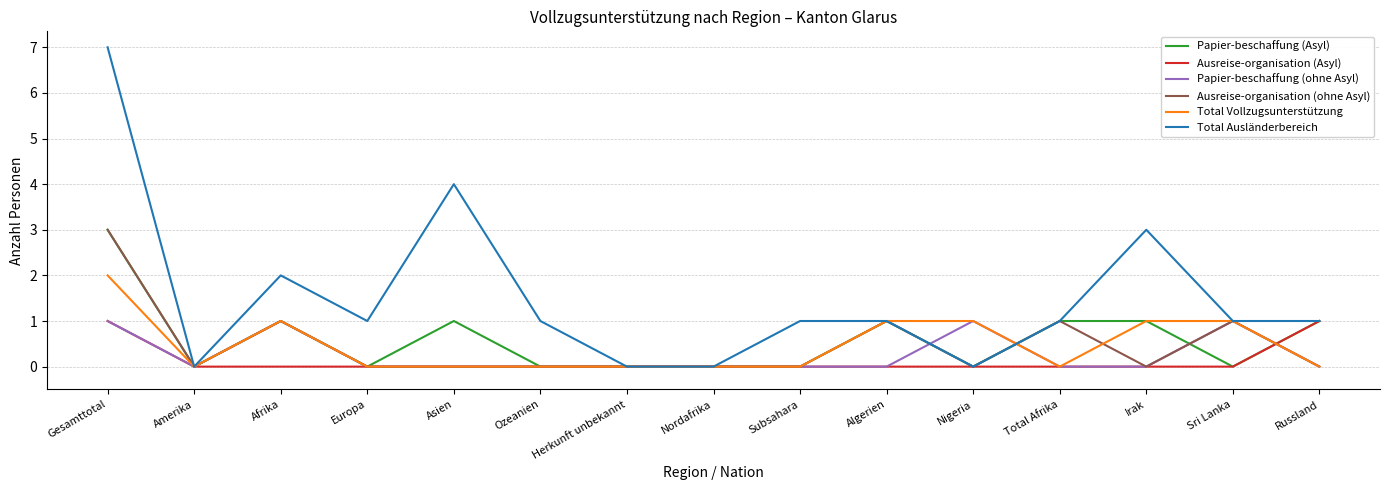

Is the value of Total Vollzugsunterstützung at Europa greater than the value of Ausreise-organisation (ohne Asyl) at Sri Lanka?

No